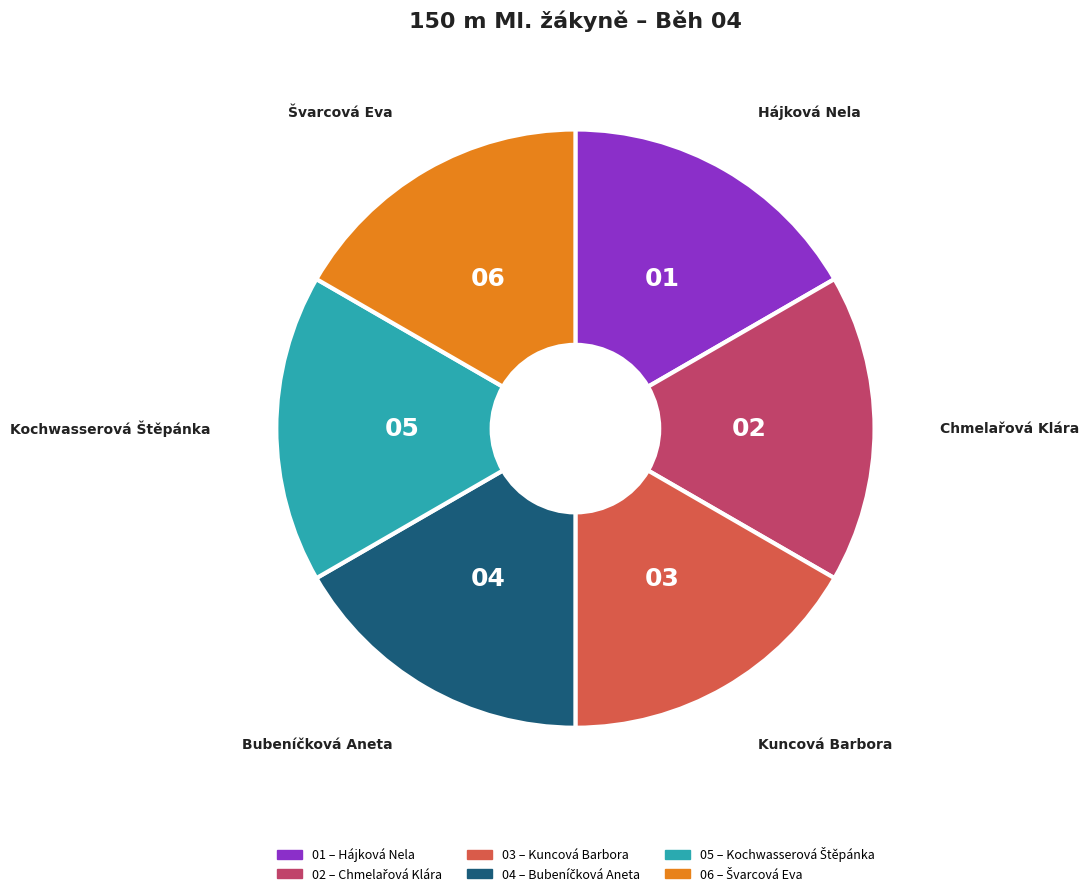

Is there any slice that represents more than half of the pie?

No